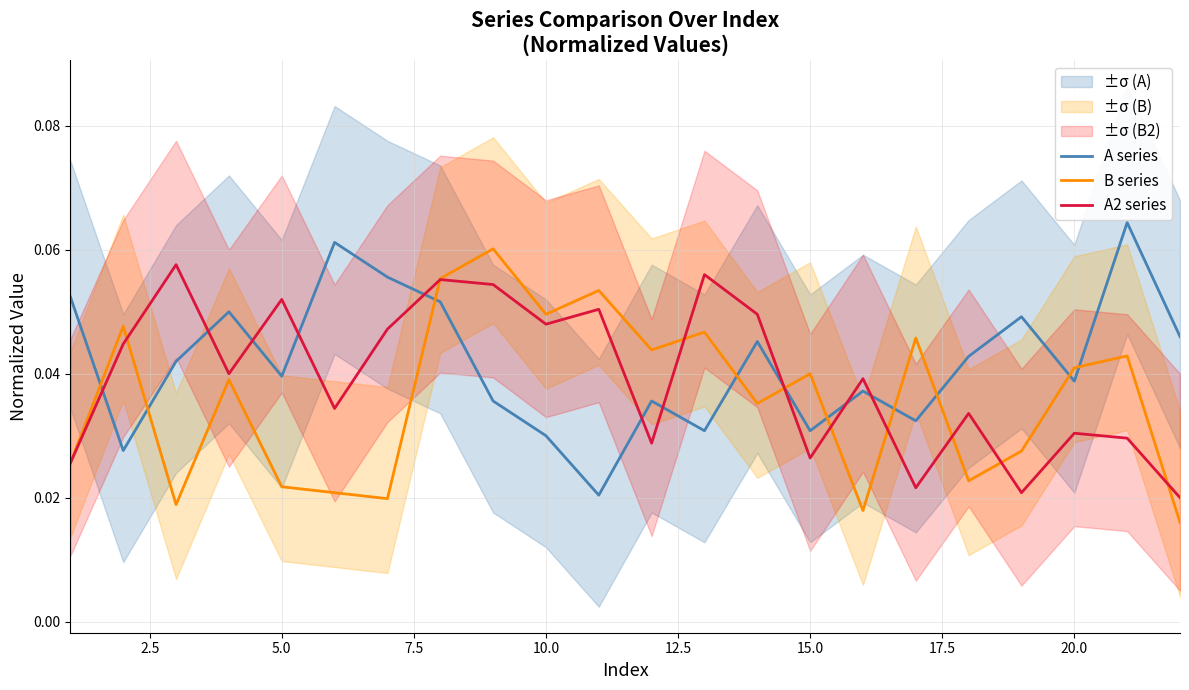

True or false: A series and A2 series intersect in this chart.

True